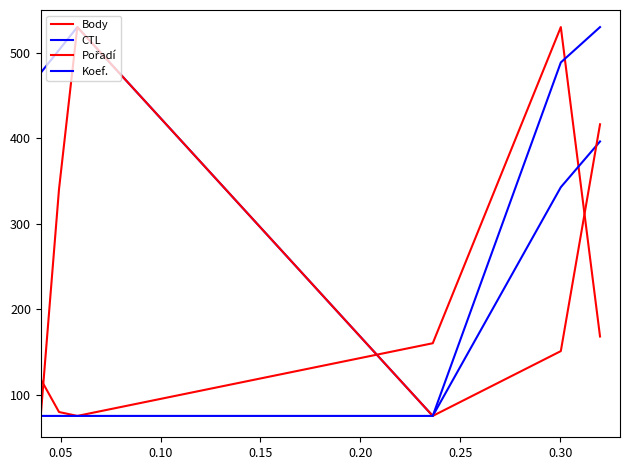

Does the chart display data point markers on the line(s)?

No